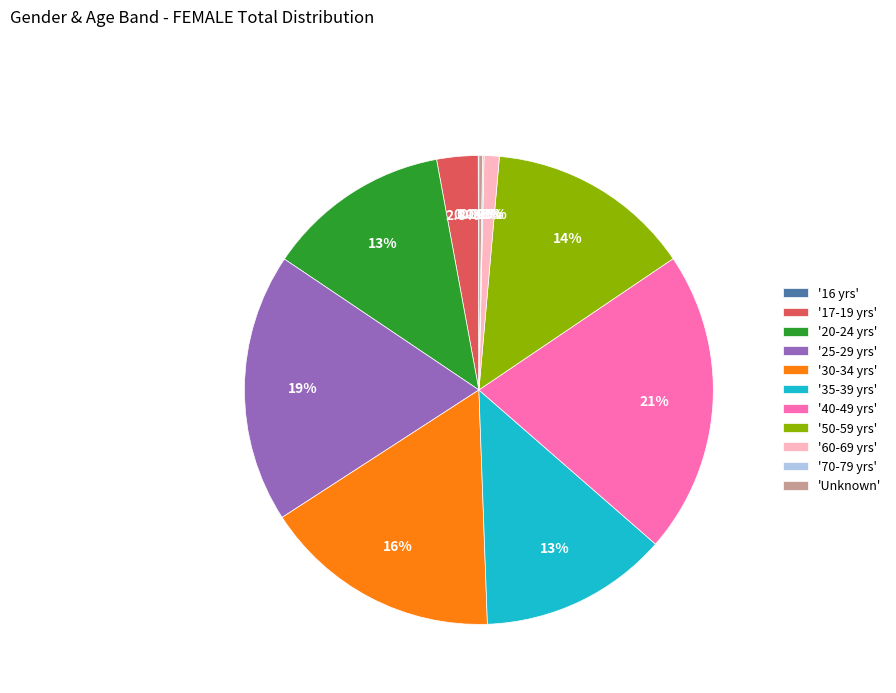

Is there a majority slice in this chart?

No